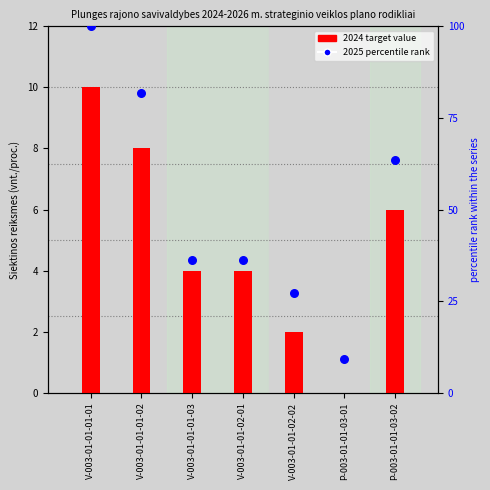

What is the total value across all series at V-003-01-01-01-03?

40.4